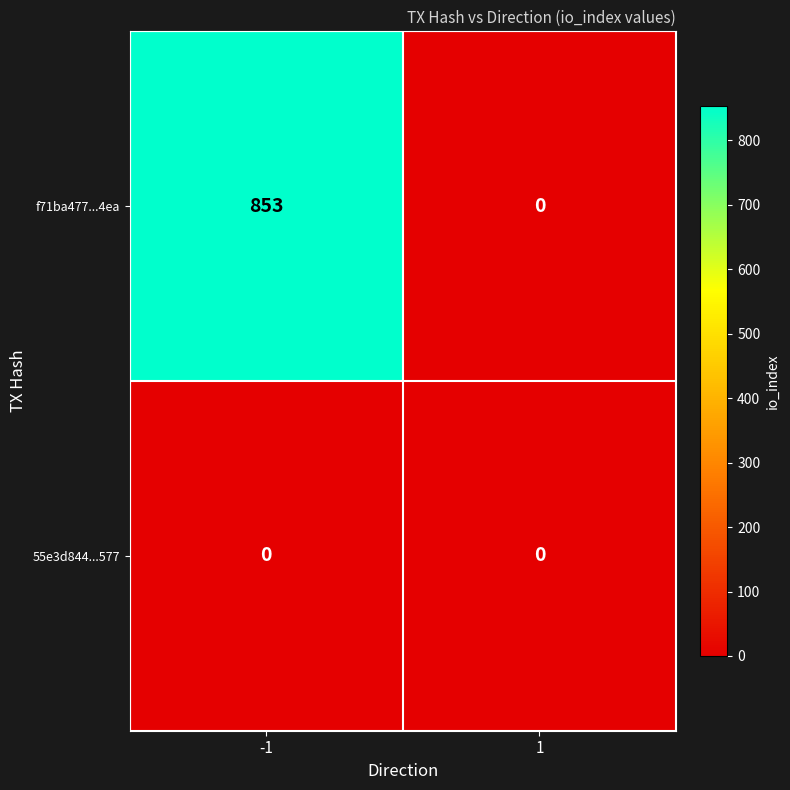

What is the maximum value shown in the chart?

853